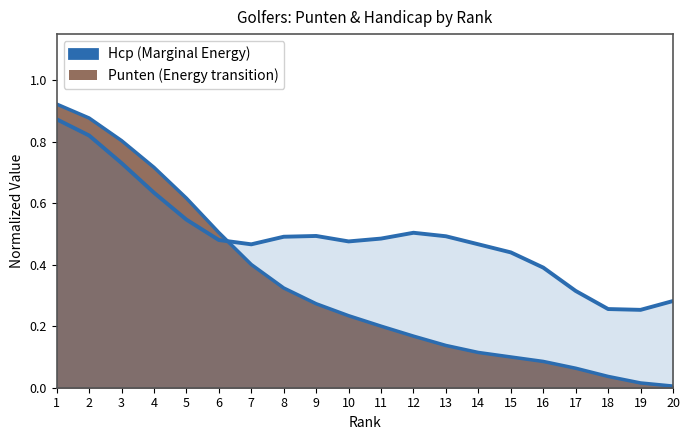

What is the average value?

0.3